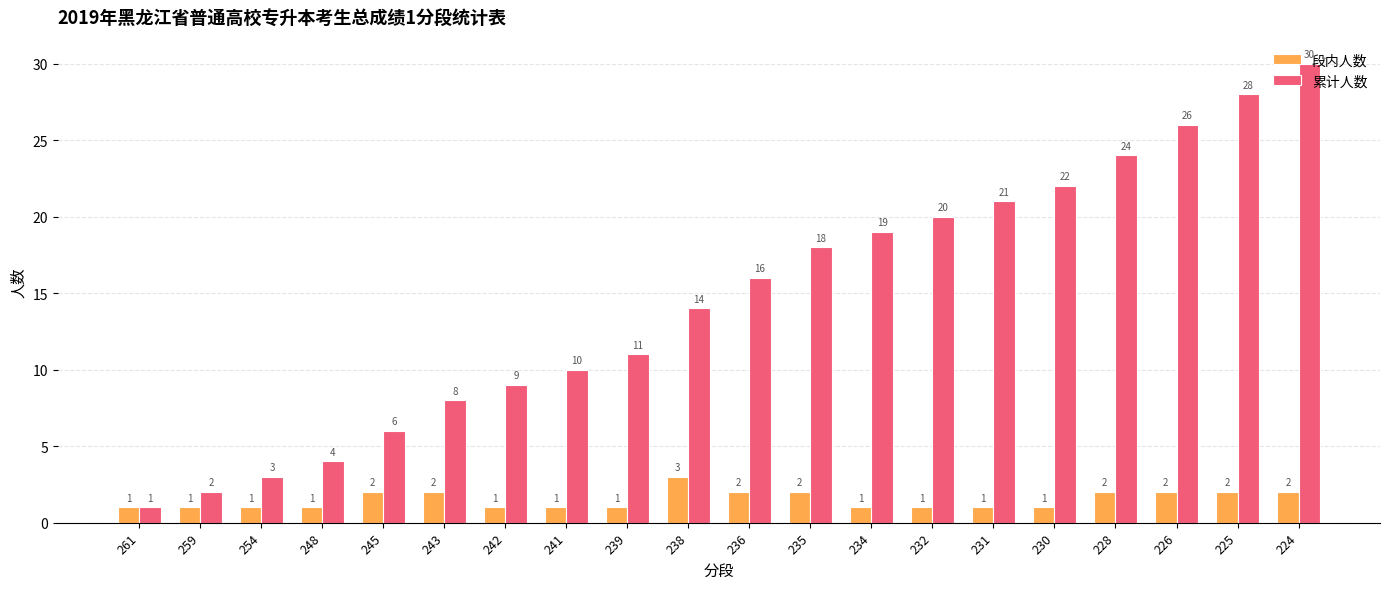

Is the value of 段内人数 at 236 greater than the value of 累计人数 at 230?

No